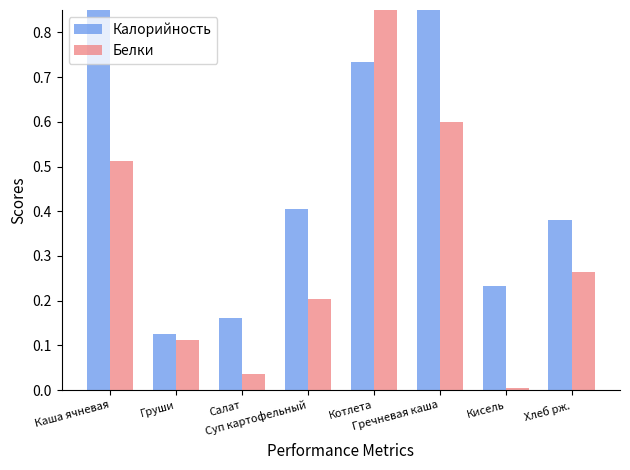

How many bars are there in total?

16